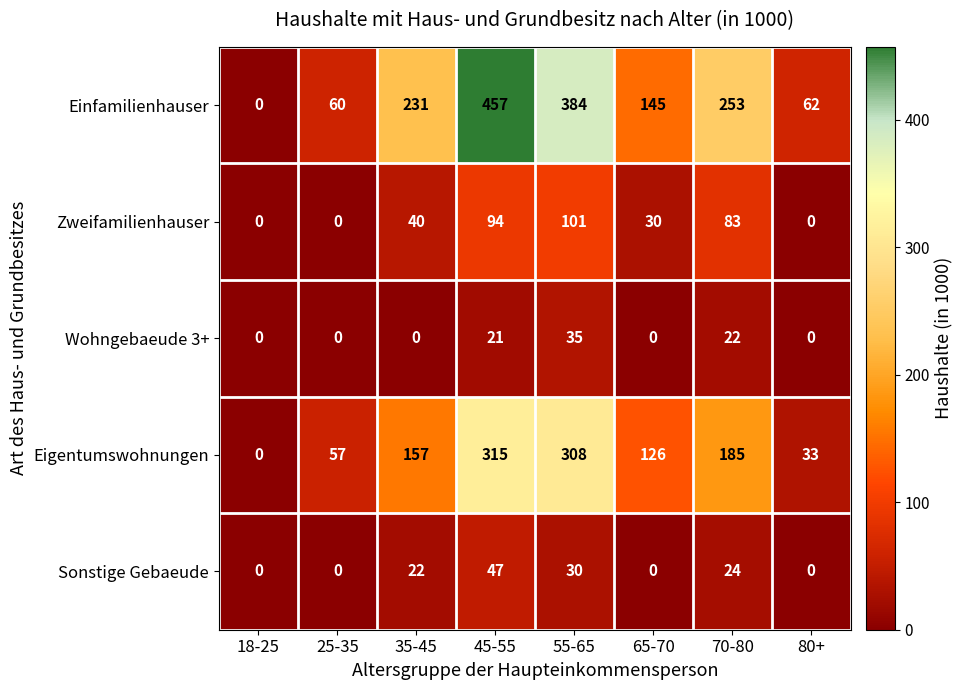

At 45-55, list the series in order from largest to smallest.

Einfamilienhauser, Eigentumswohnungen, Zweifamilienhauser, Sonstige Gebaeude, Wohngebaeude 3+